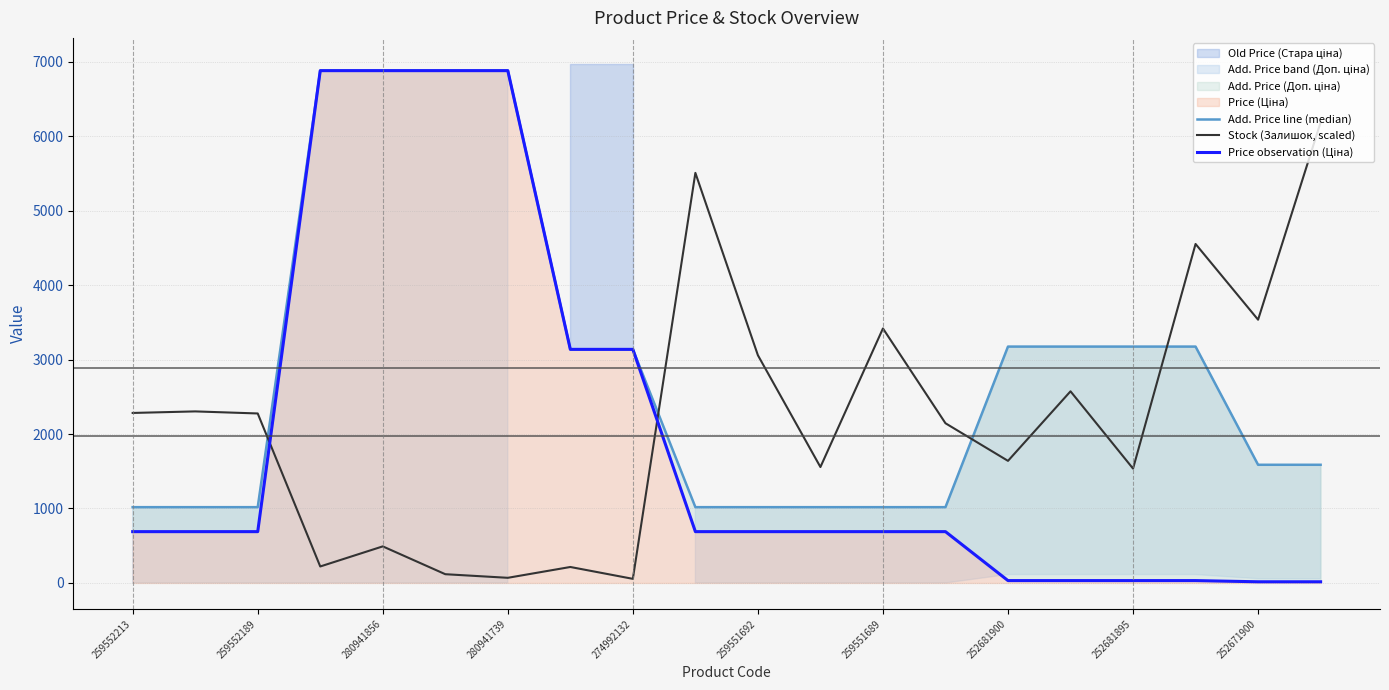

What is the greatest value displayed?

6879.5